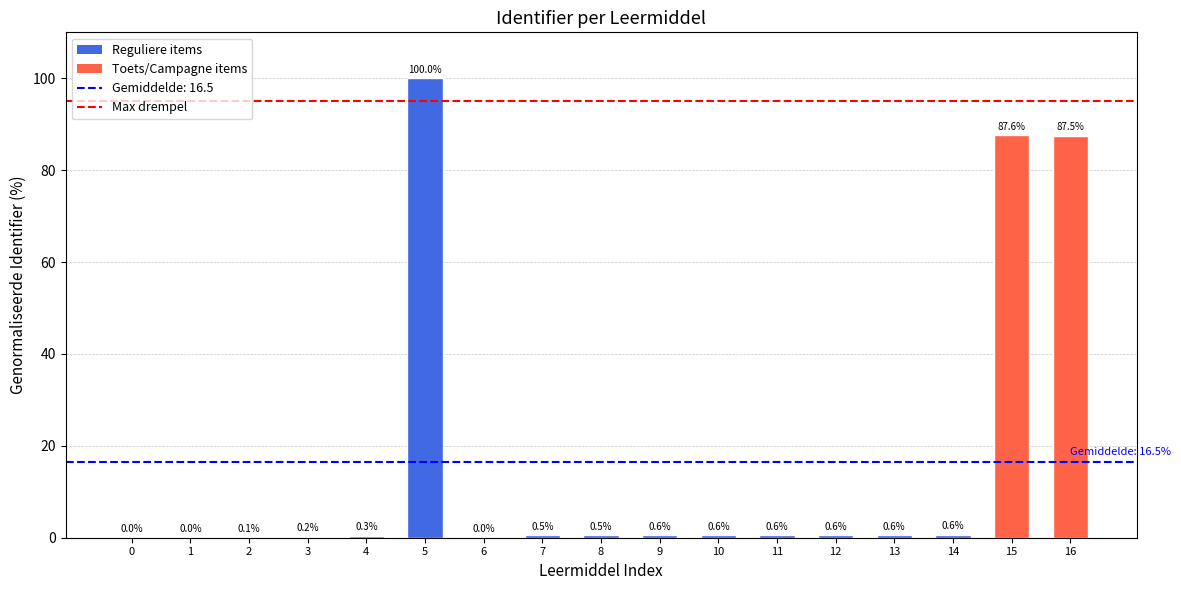

Where is the data nearest to the value 50?

16